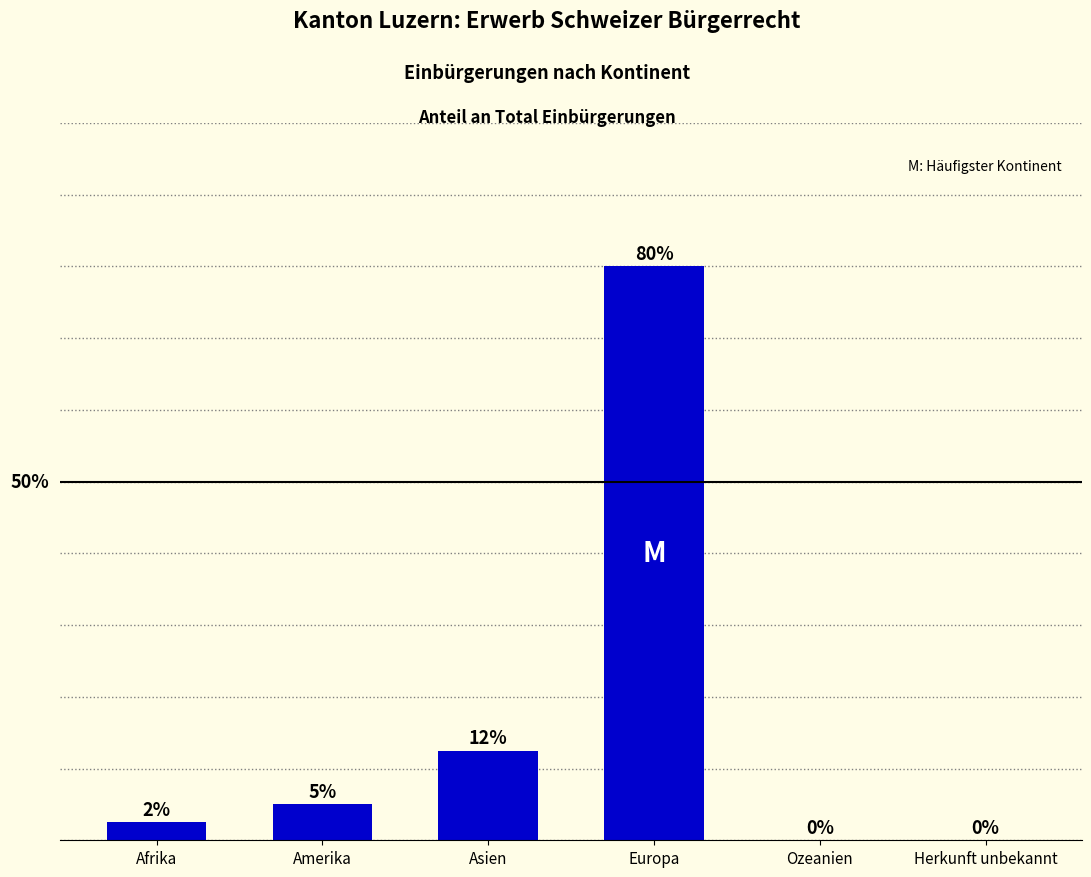

Between Amerika and Asien, which is larger?

Asien